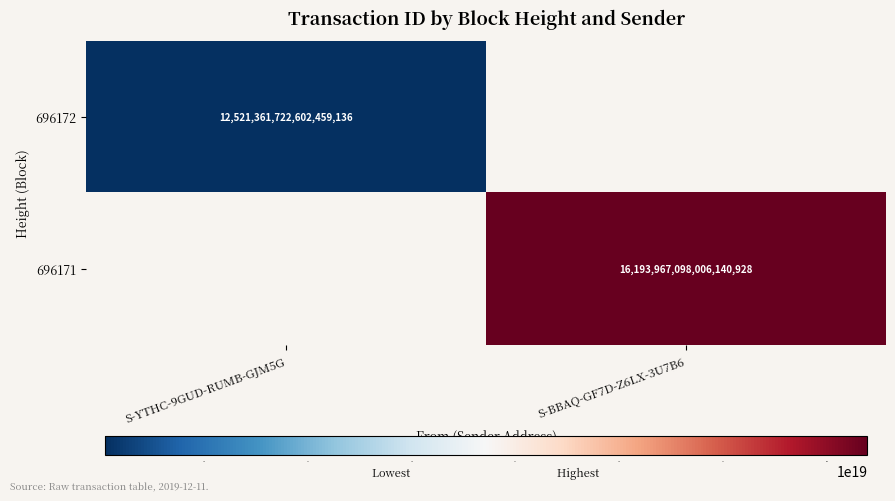

Is it true that 696172 equals 5441641142170301440 at S-YTHC-9GUD-RUMB-GJM5G?

False